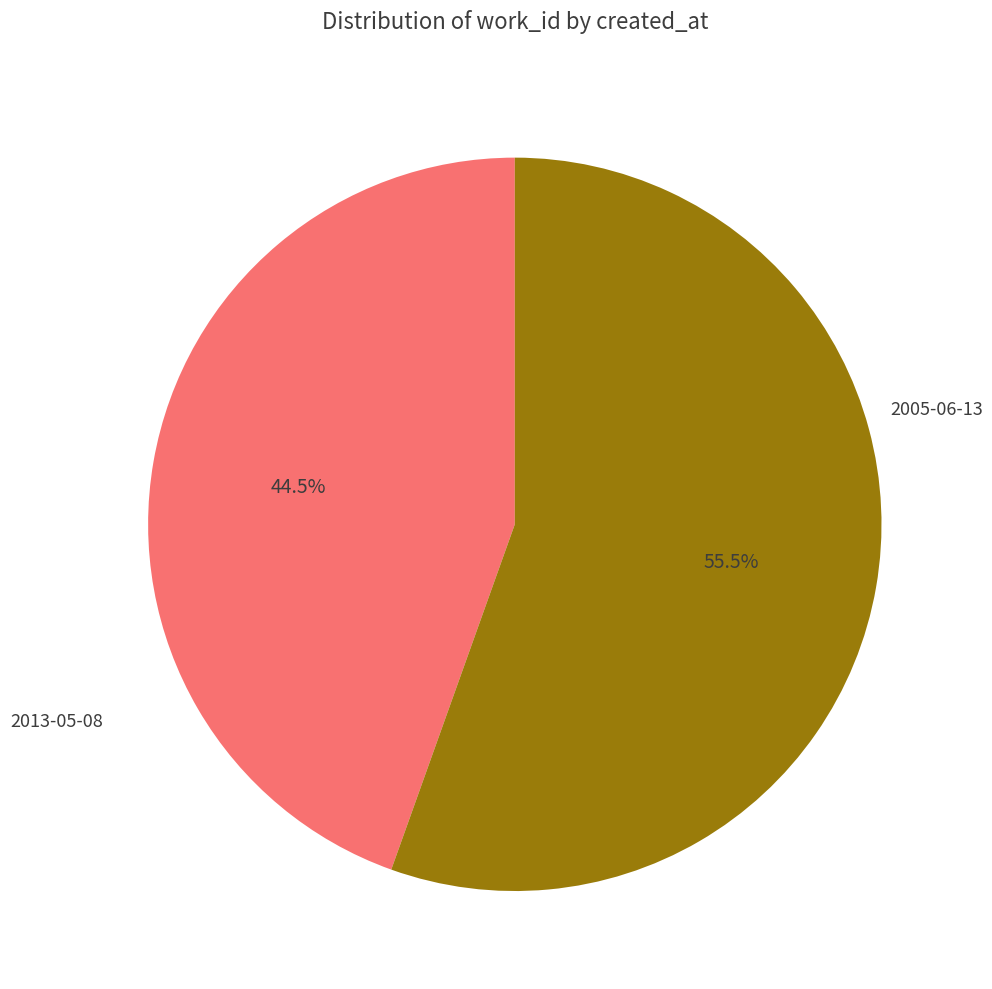

Count the number of slices in the pie.

2